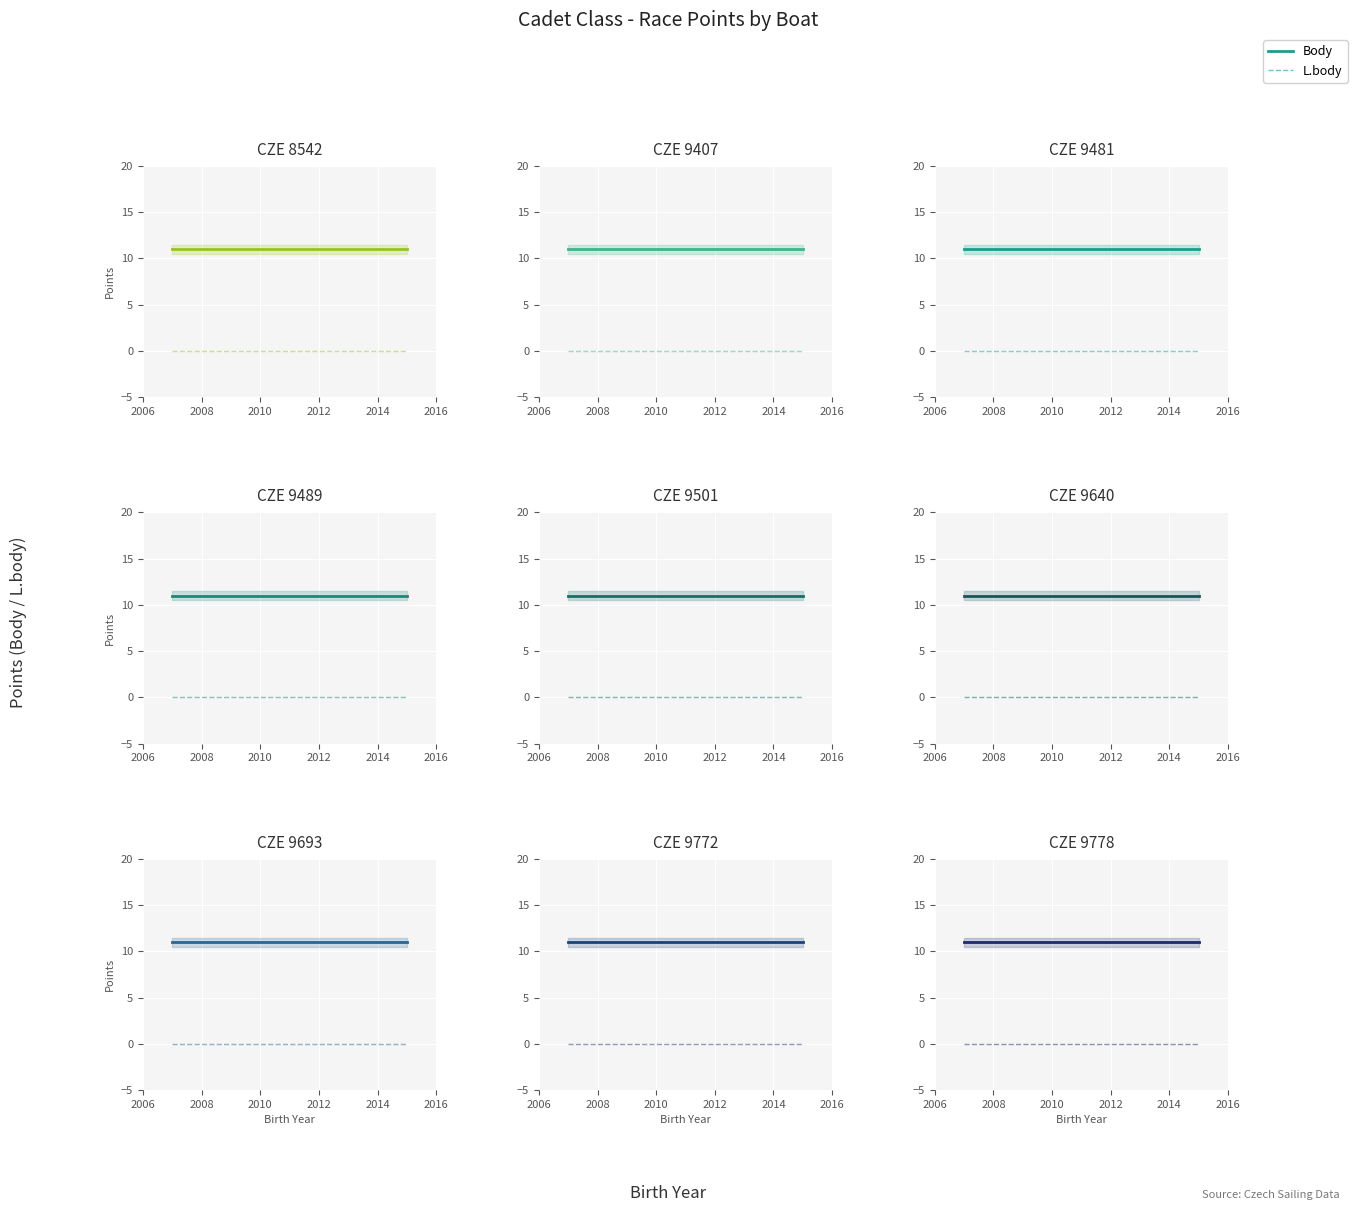

True or false: L.body has more than 1 interior local peaks.

False